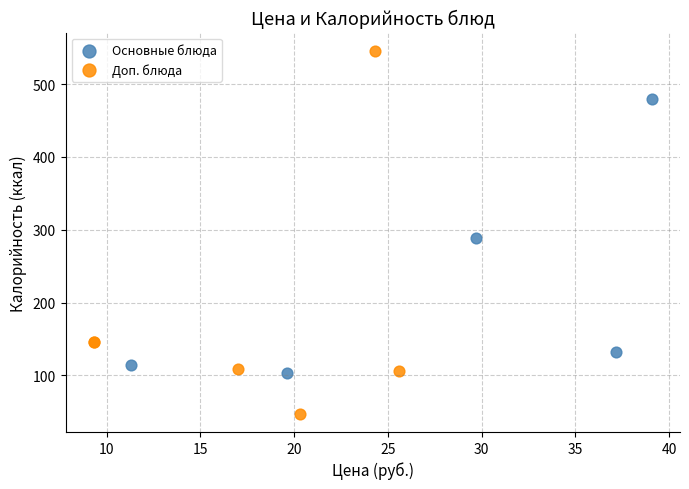

Which series reaches the minimum Y coordinate?

Доп. блюда